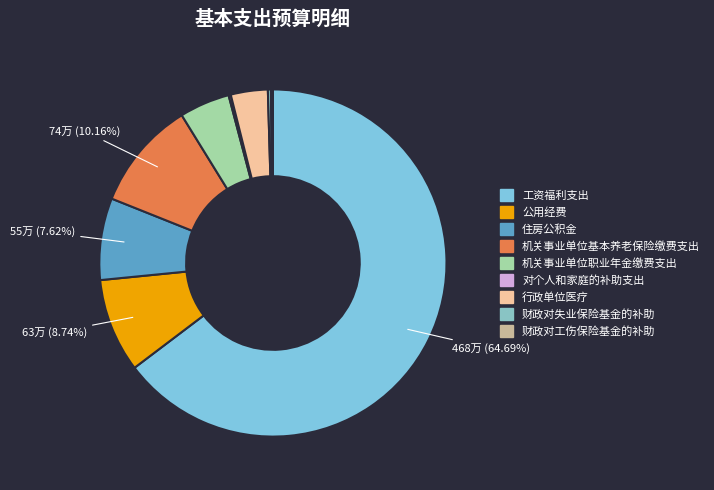

To the nearest percent, what is the difference between the 住房公积金 and 公用经费 slice percentages?

1%